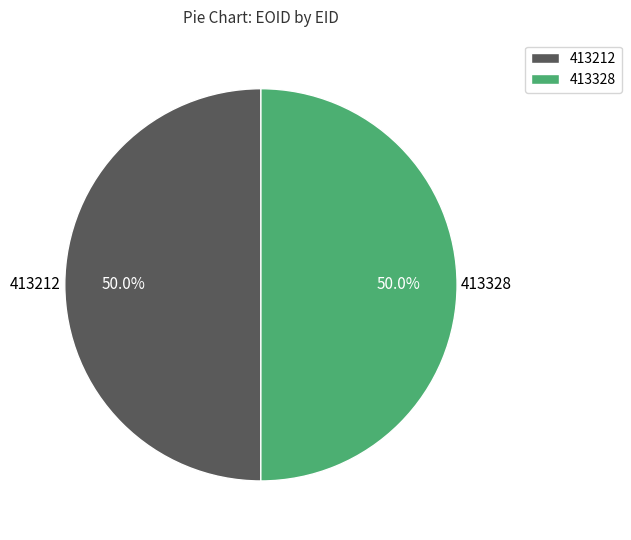

Approximately how many times larger is the value at 413328 compared to 413212?

1.0